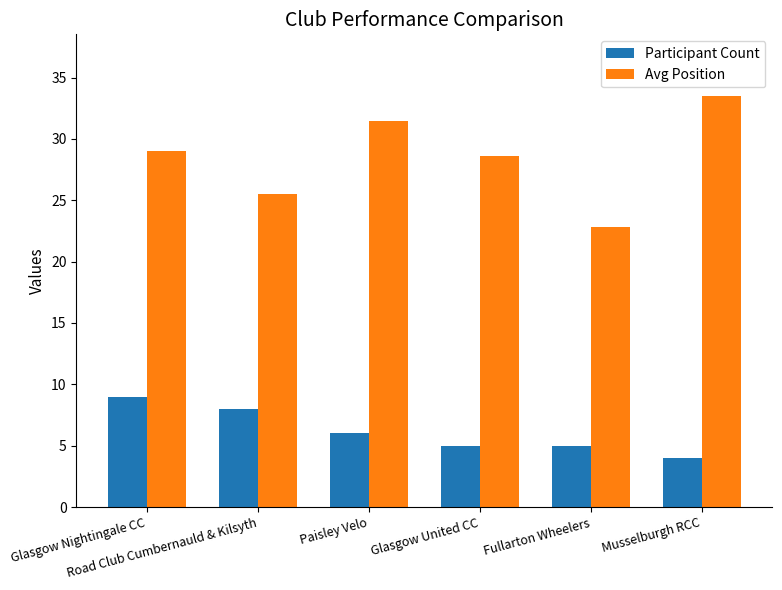

What is the approximate value of Participant Count at Musselburgh RCC?

4.0